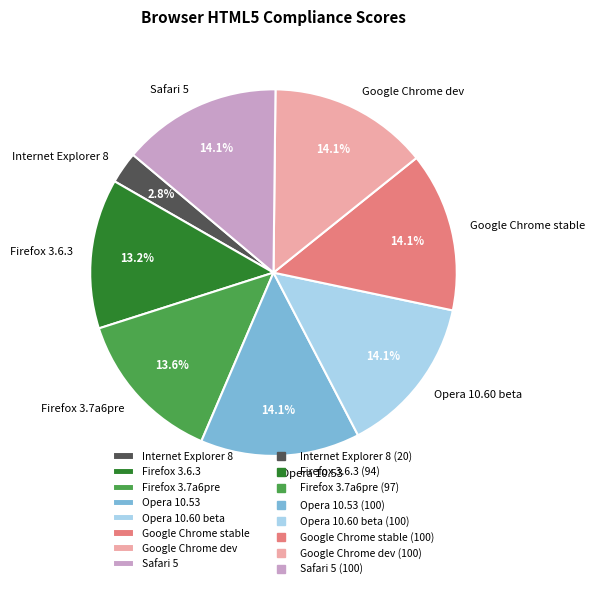

To the nearest percent, what percentage of the pie is Firefox 3.7a6pre?

14%